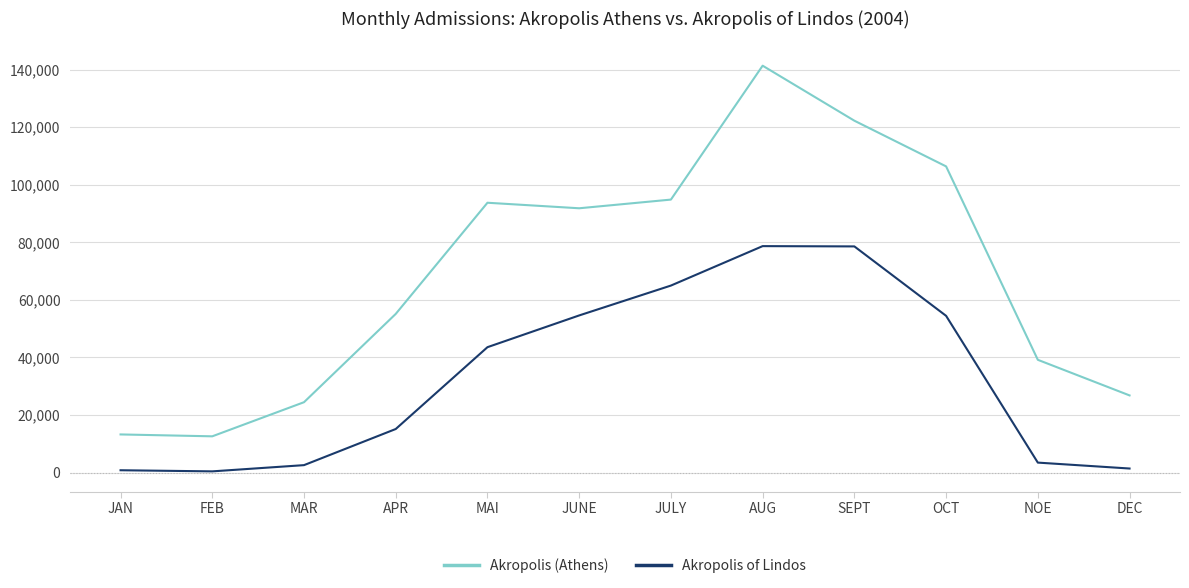

What is the approximate value of Akropolis of Lindos at JUNE?

54582